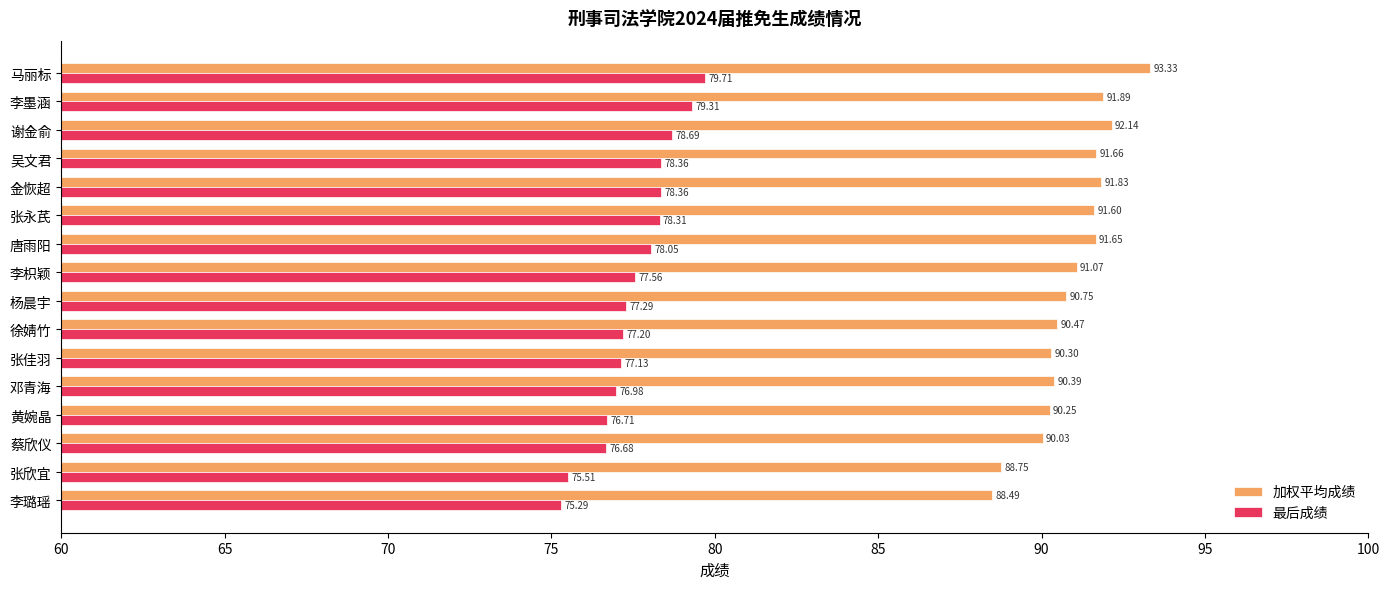

At which label is 加权平均成绩 closest to 90?

蔡欣仪